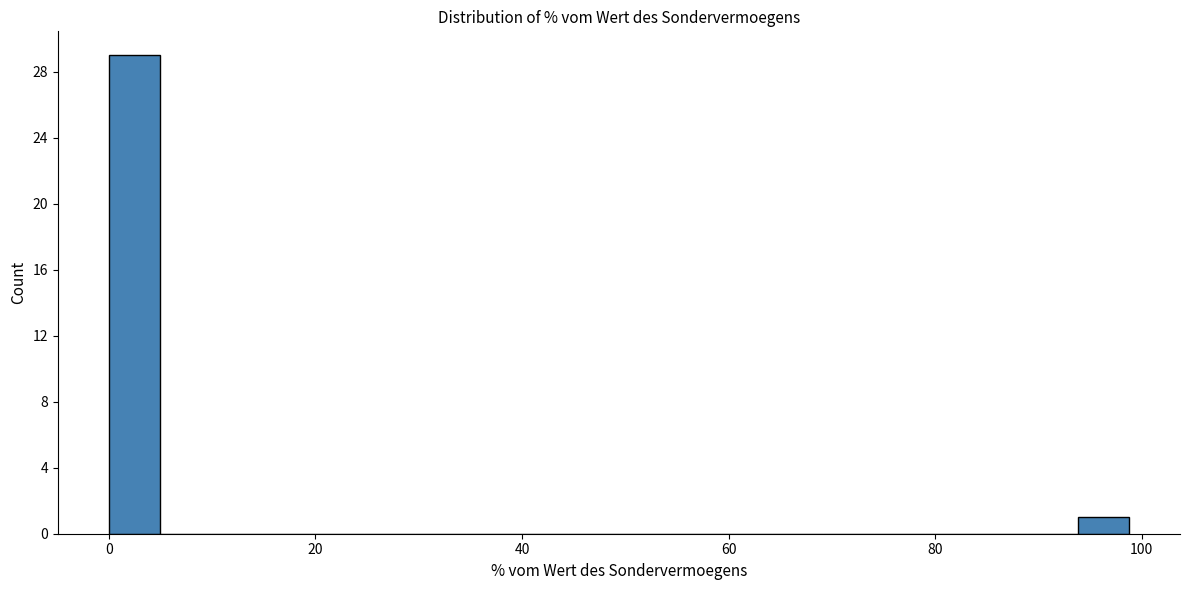

Around what value on the x-axis is the tallest bar? Give the approximate position of its centre, as read against the axis.

2